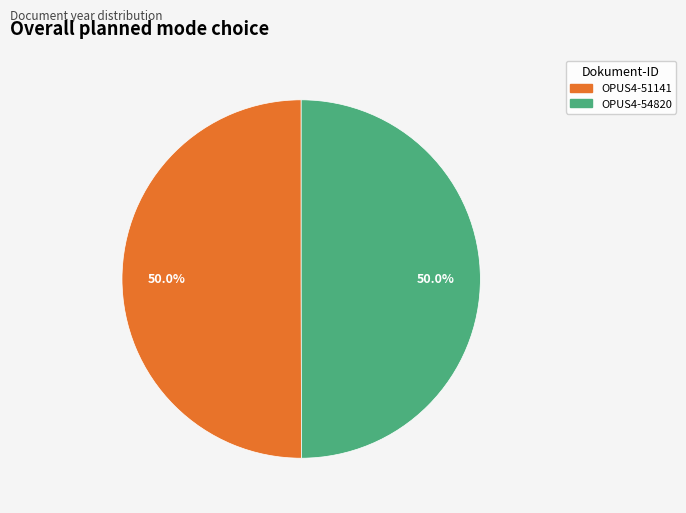

How many slices are in this pie chart?

2